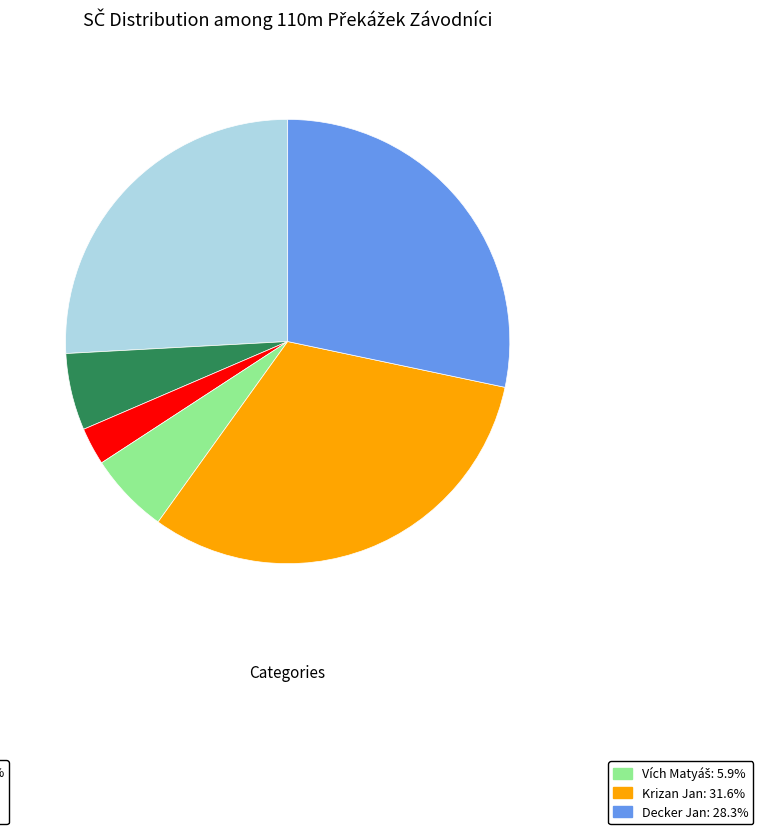

Is there a majority slice in this chart?

No